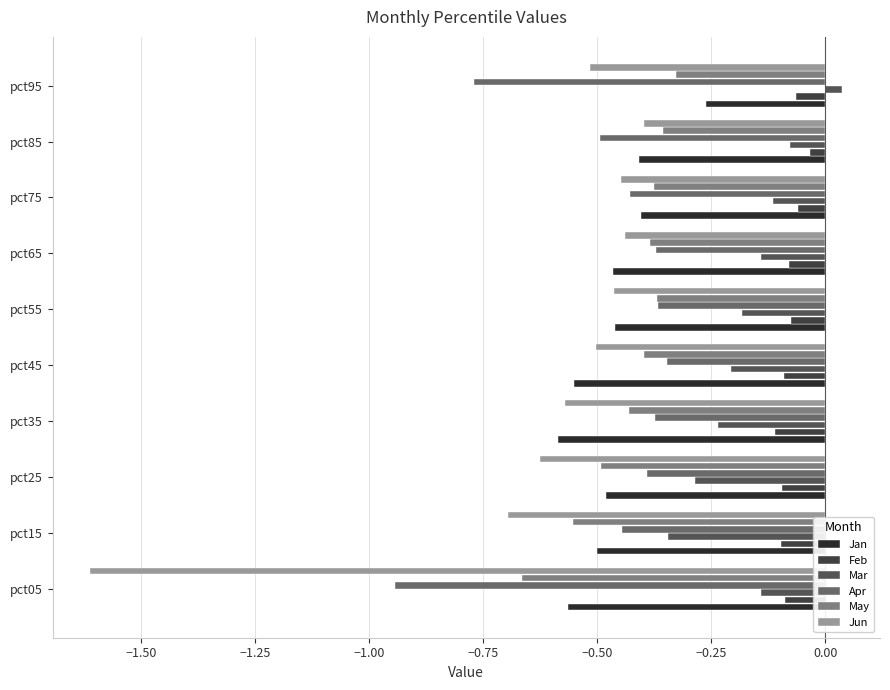

What is the difference between the second highest and minimum values in the Apr series?

0.6